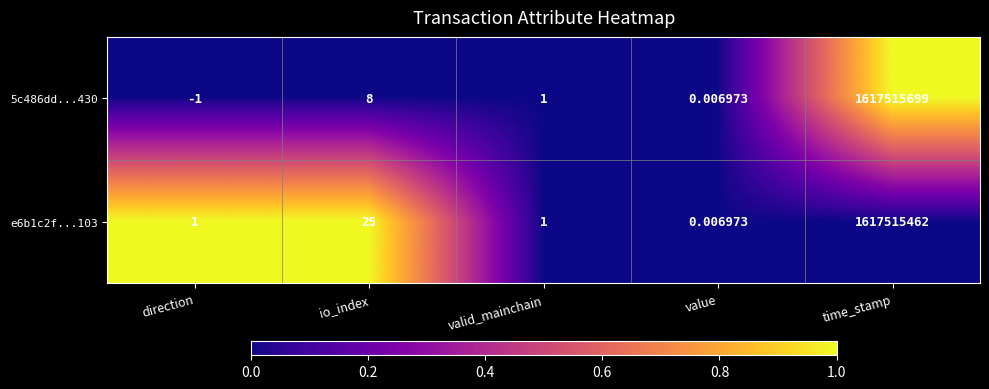

Is the value of 5c486dd...430 at value greater than the value of e6b1c2f...103 at valid_mainchain?

No